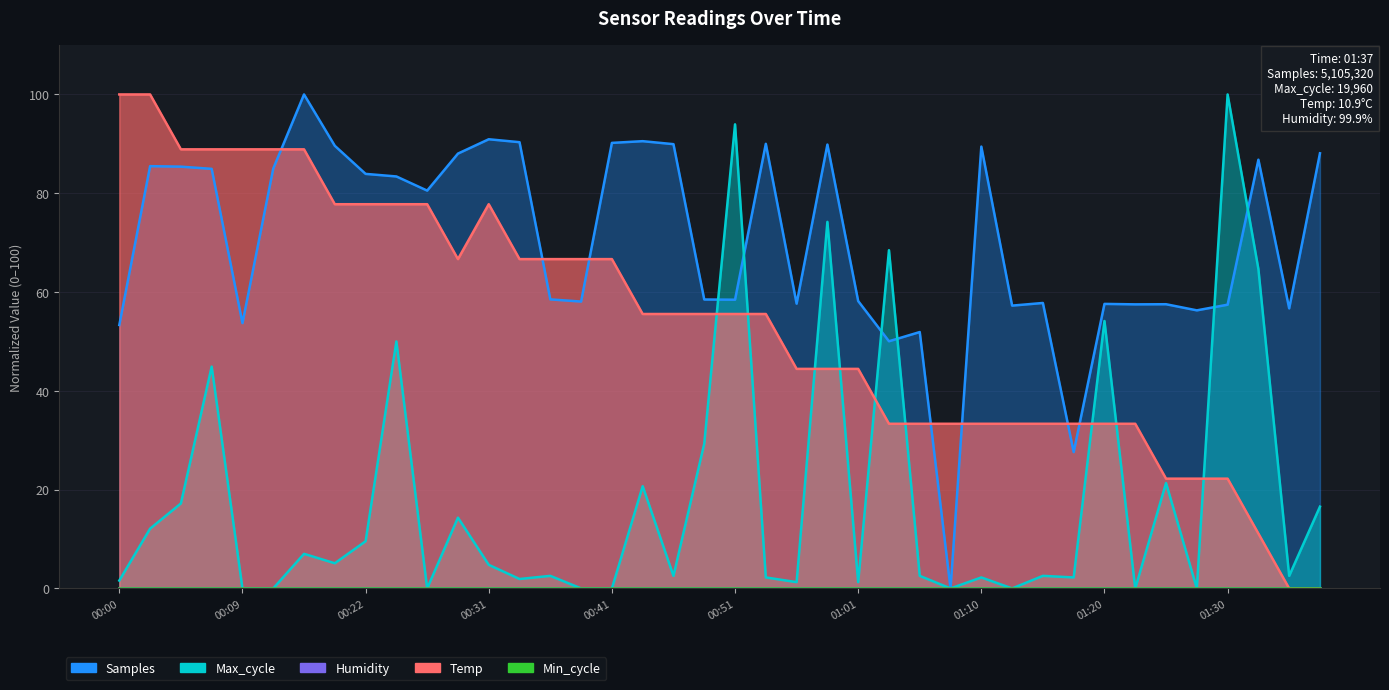

Which category has the highest value in the Samples series?

00:17